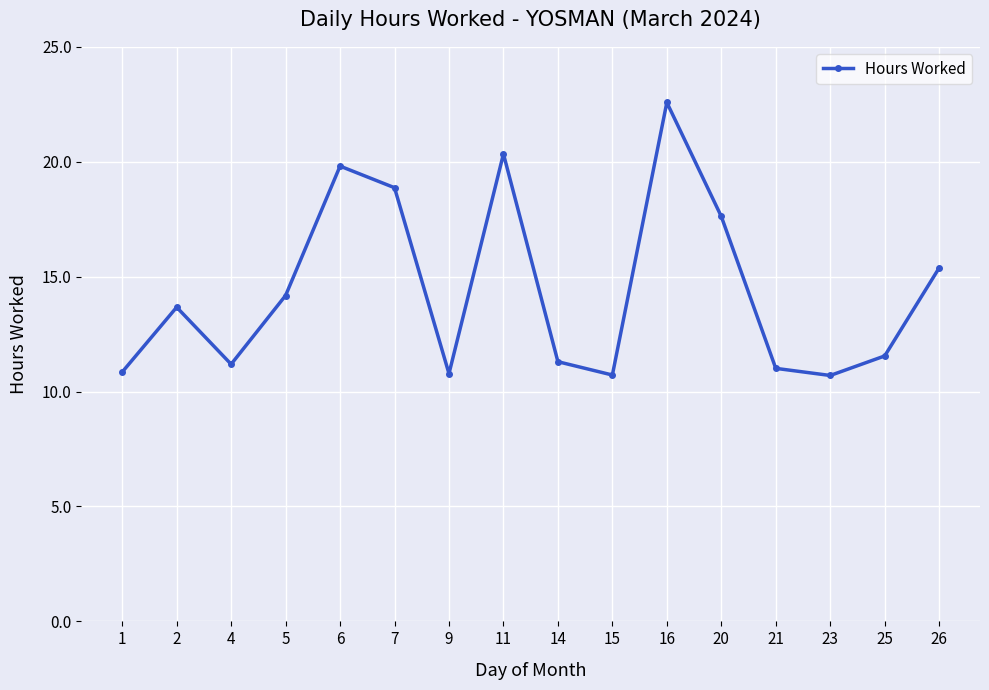

Where does the data first go above 13?

2